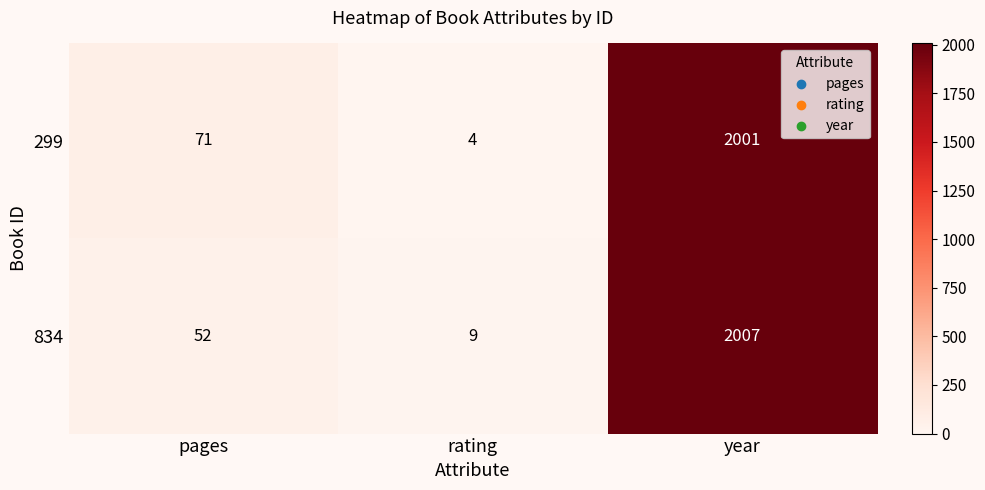

At which category is the sum across all series the highest?

year